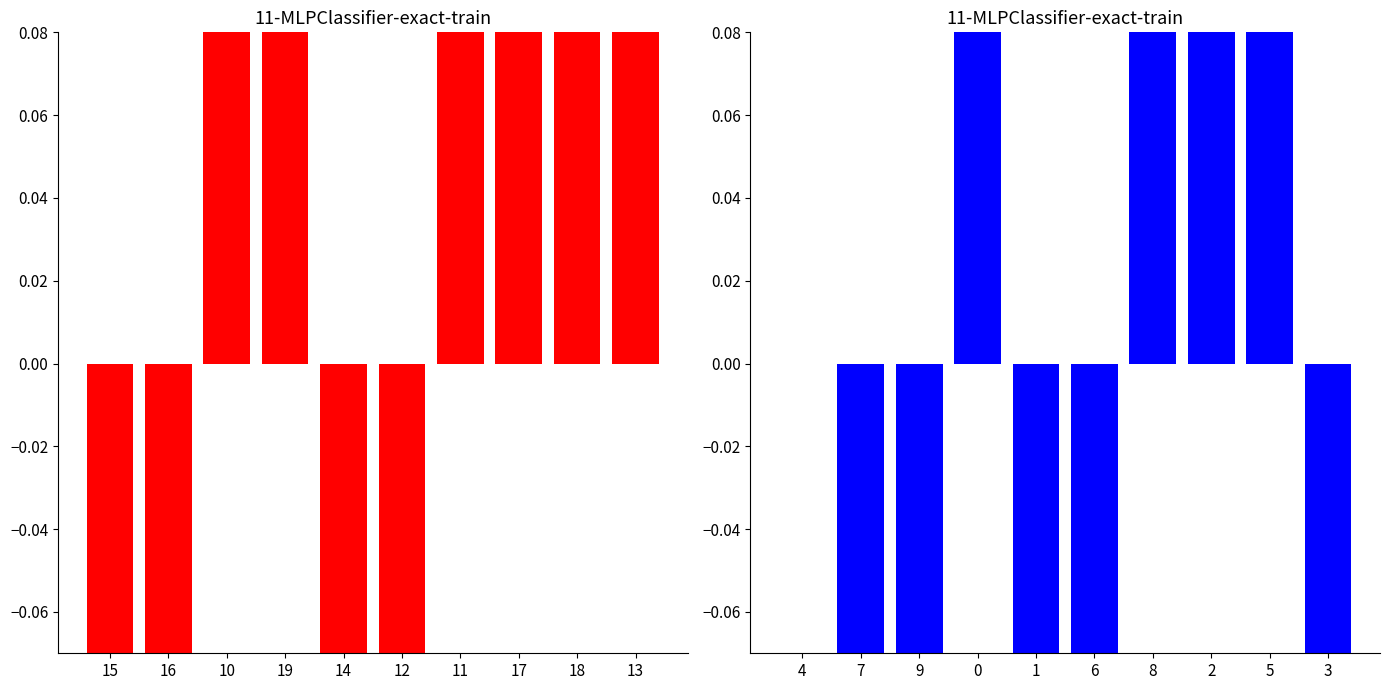

What is the difference between the highest and lowest values at 14?

0.4